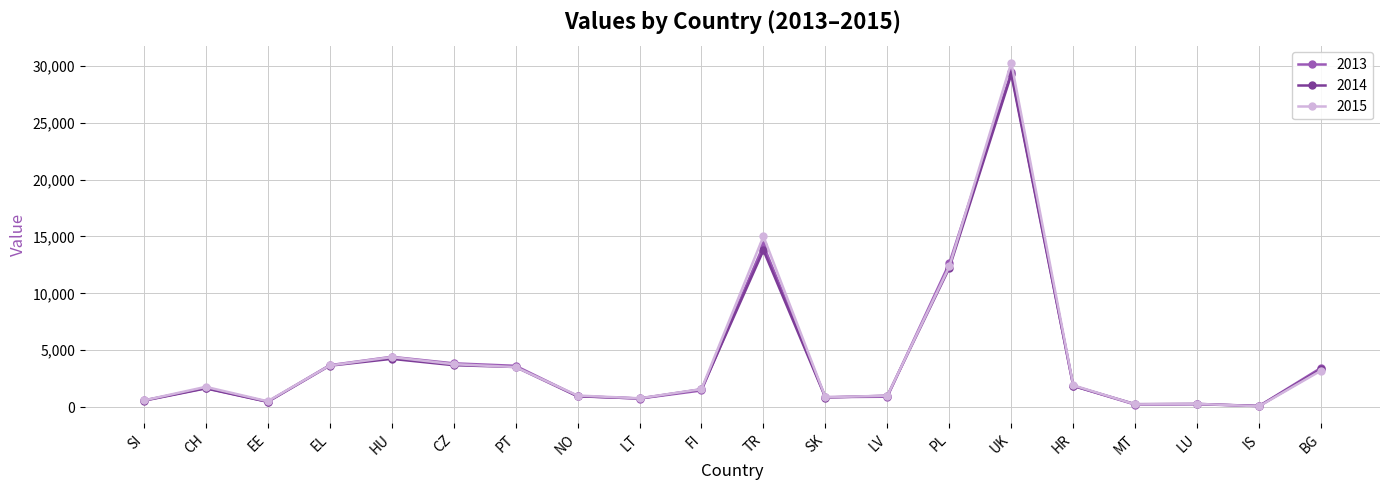

True or false: 2014 has more than 0 points higher than both neighbors.

True